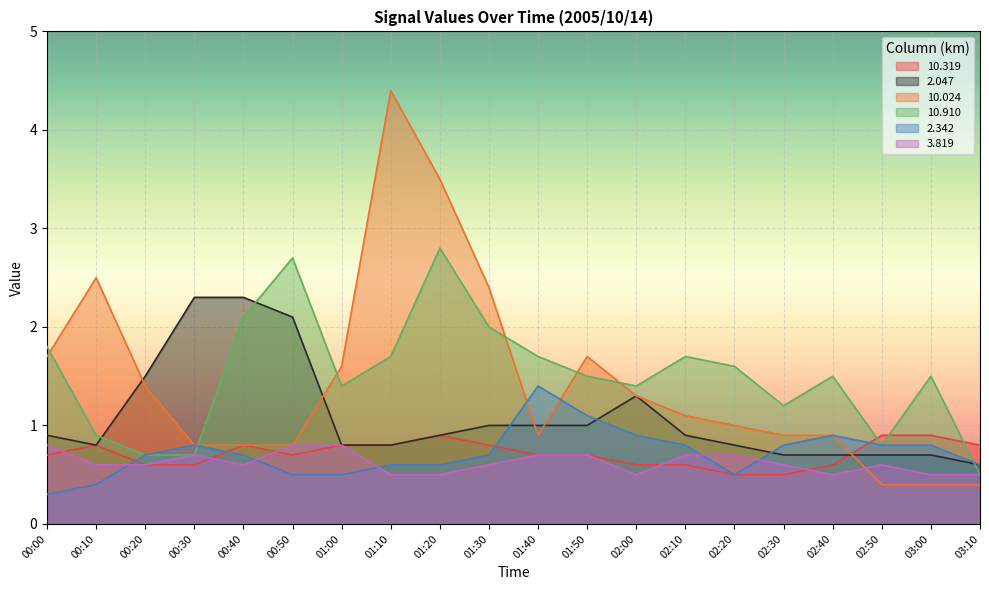

What is the difference between the maximum and minimum values in the 10.024 series?

4.0